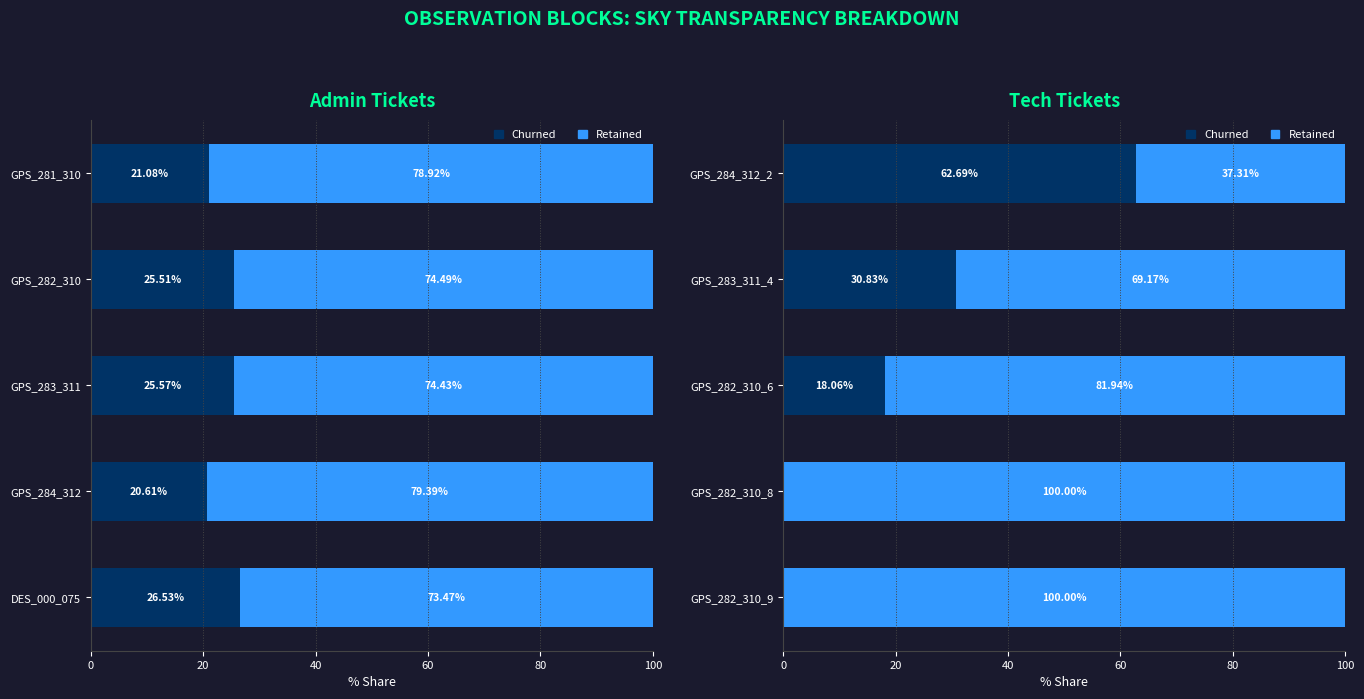

What is the difference between the maximum and minimum values in the Retained series?

62.7